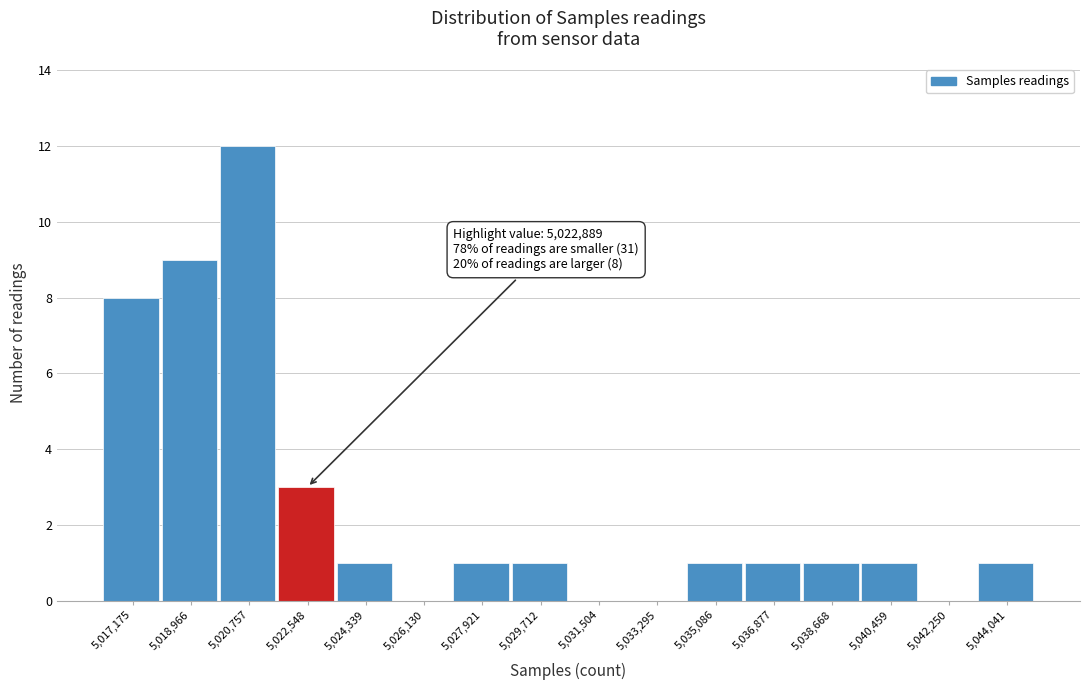

Reading left to right, transcribe all the data shown in this chart.

5,017,175=8	5,018,966=9	5,020,757=12	5,022,548=3	5,024,339=1	5,026,130=0	5,027,921=1	5,029,712=1	5,031,504=0	5,033,295=0	5,035,086=1	5,036,877=1	5,038,668=1	5,040,459=1	5,042,250=0	5,044,041=1